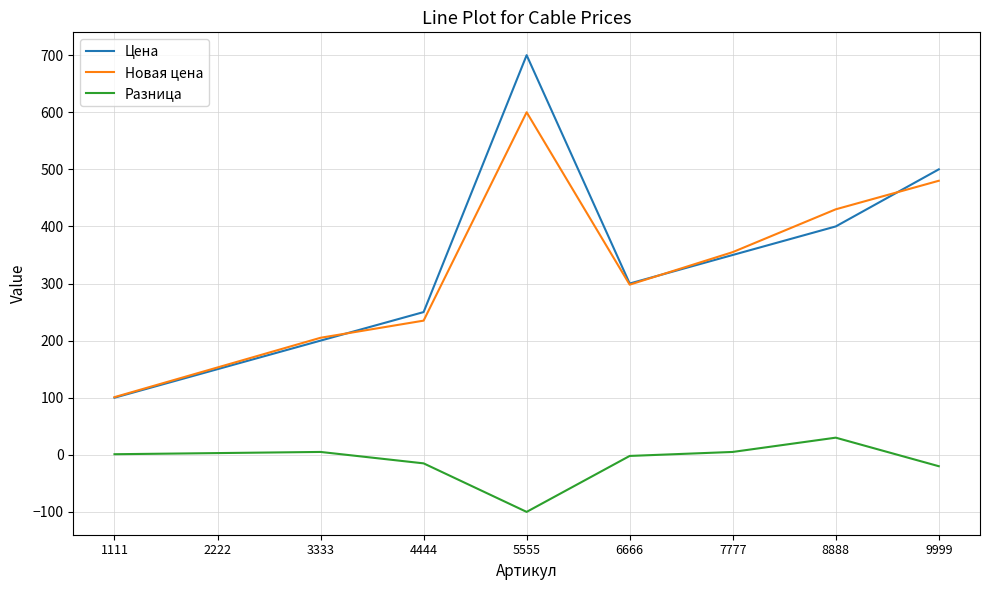

What is the difference between the second highest and second lowest values in the Цена series?

350